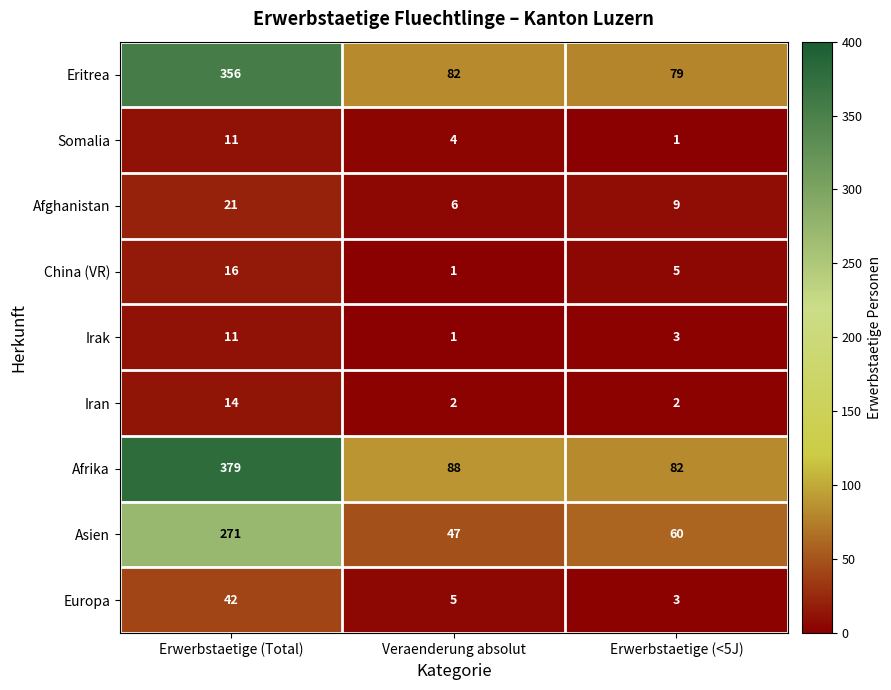

How many series are shown in this chart?

9